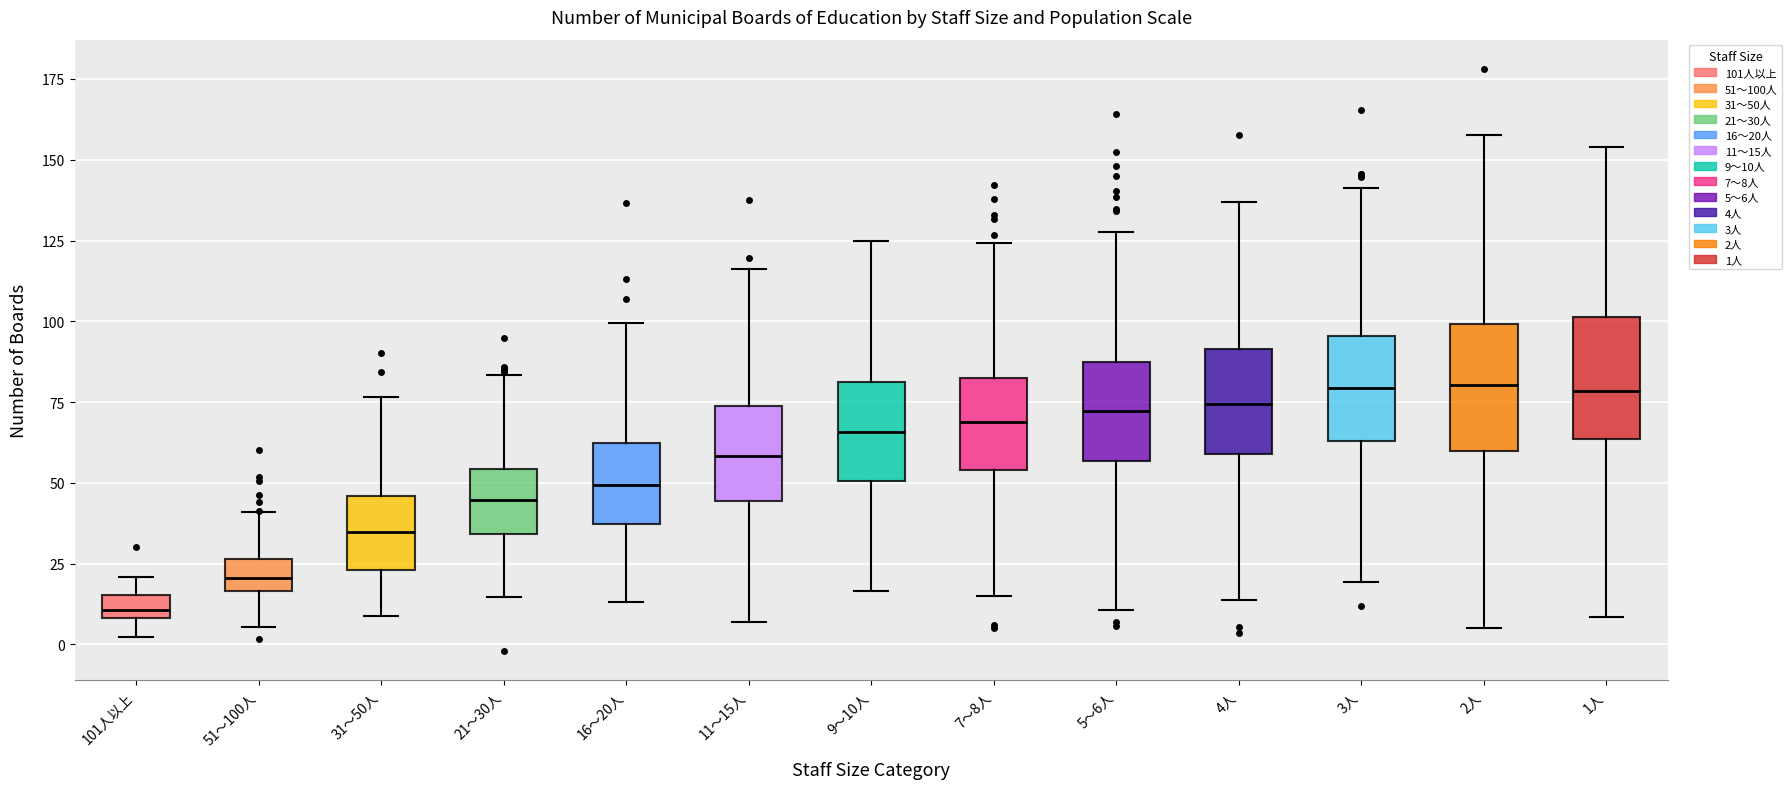

Where is the upper edge of the box for 2人 on the y-axis? The values are not printed on the chart, so give them approximately, as read against the axis.

100